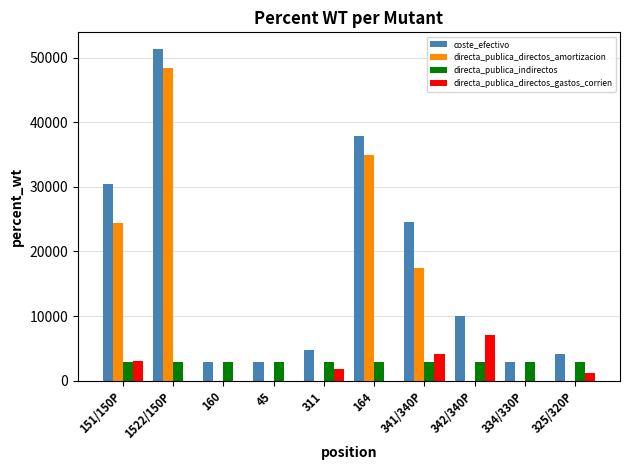

Does the chart contain stacked bars?

No